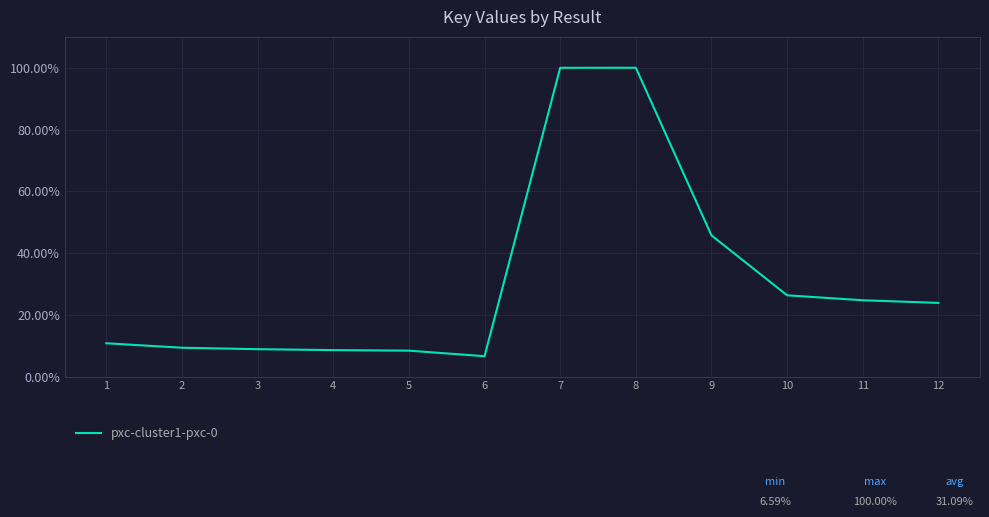

How many interior local peaks (higher than both neighbors) does the data have?

1